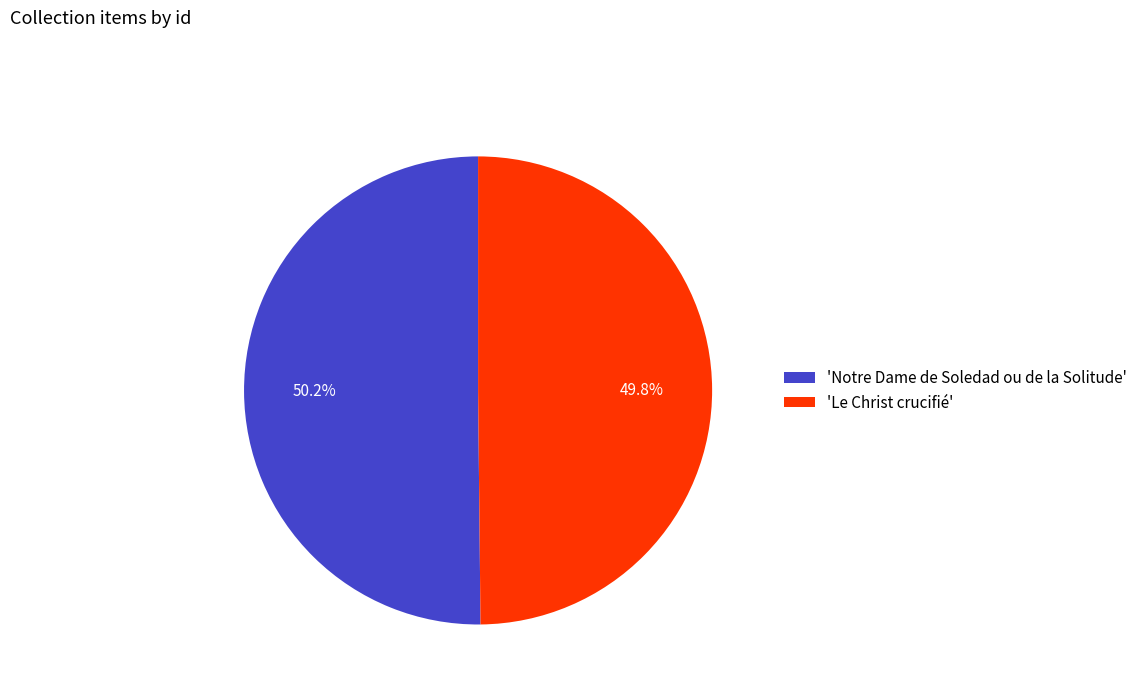

What portion of the pie excludes 'Notre Dame de Soledad ou de la Solitude'?

49.8%